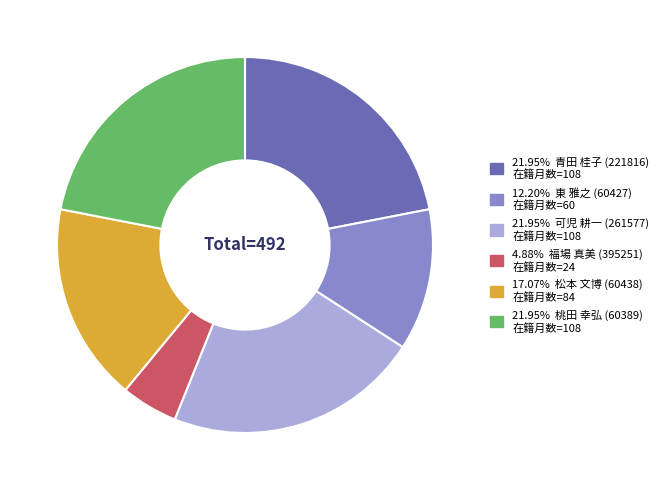

Is there a majority slice in this chart?

No